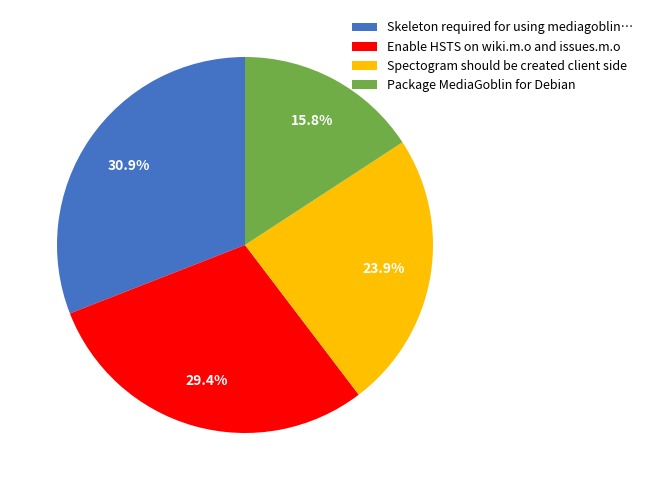

Which slice is the smallest?

Package MediaGoblin for Debian